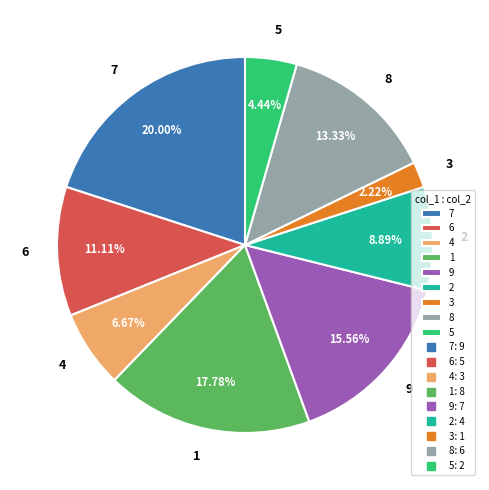

How many segments does this pie chart have?

9